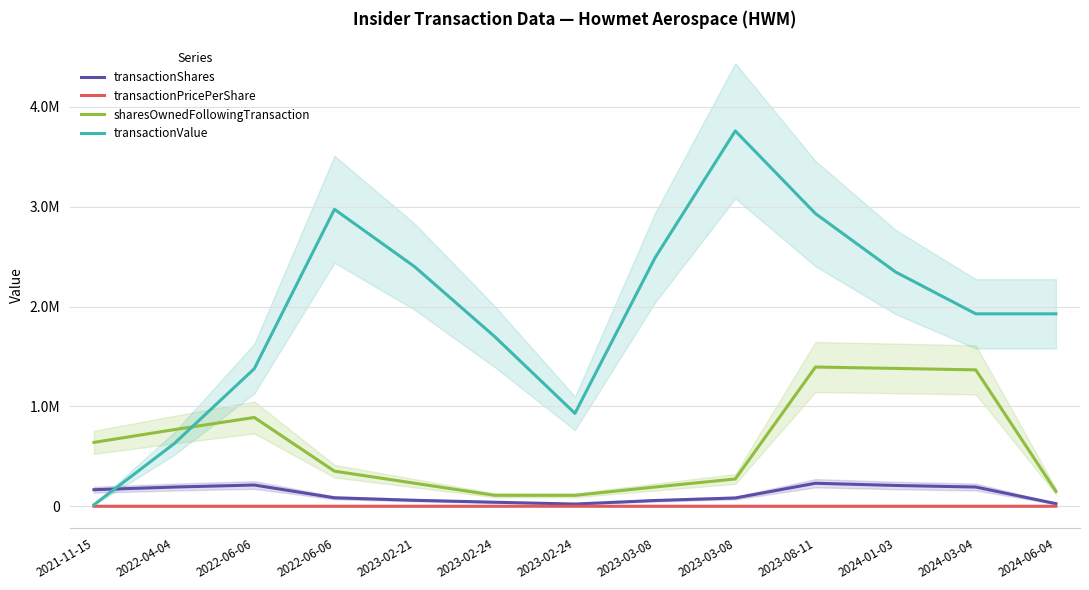

How many lines are shown in the chart?

4